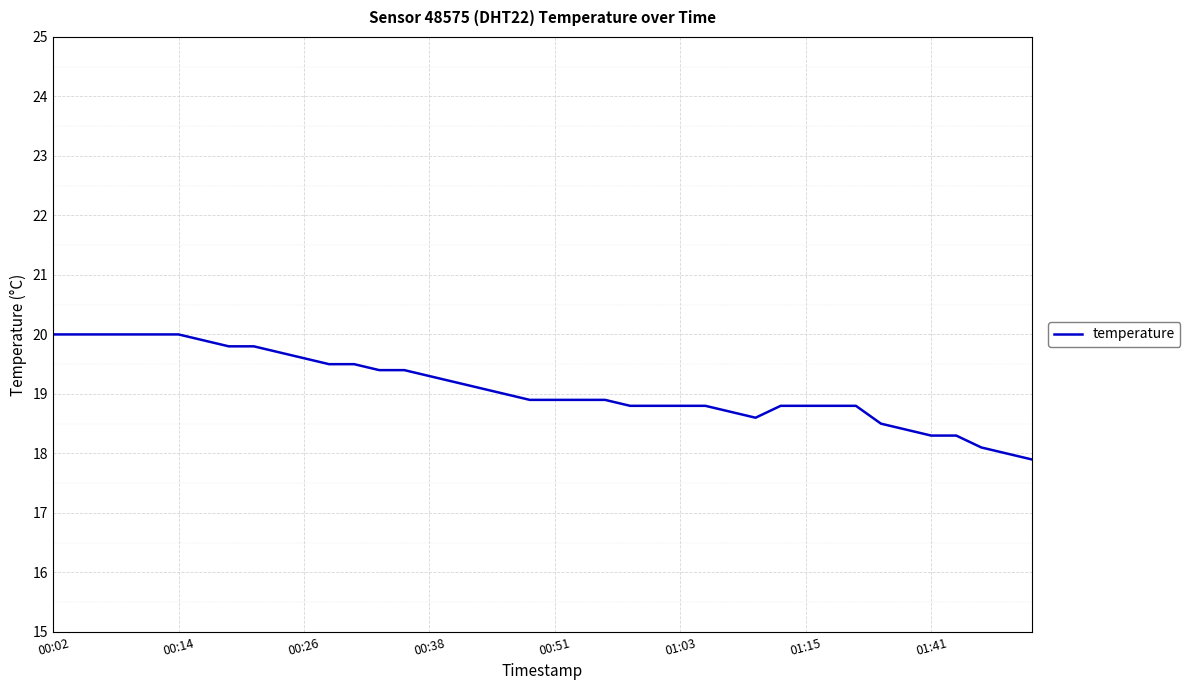

Reading right to left, list all the values displayed in this chart.

17.9	18.0	18.1	18.3	18.3	18.4	18.5	18.8	18.8	18.8	18.8	18.6	18.7	18.8	18.8	18.8	18.8	18.9	18.9	18.9	18.9	19.0	19.1	19.2	19.3	19.4	19.4	19.5	19.5	19.6	19.7	19.8	19.8	19.9	20.0	20.0	20.0	20.0	20.0	20.0